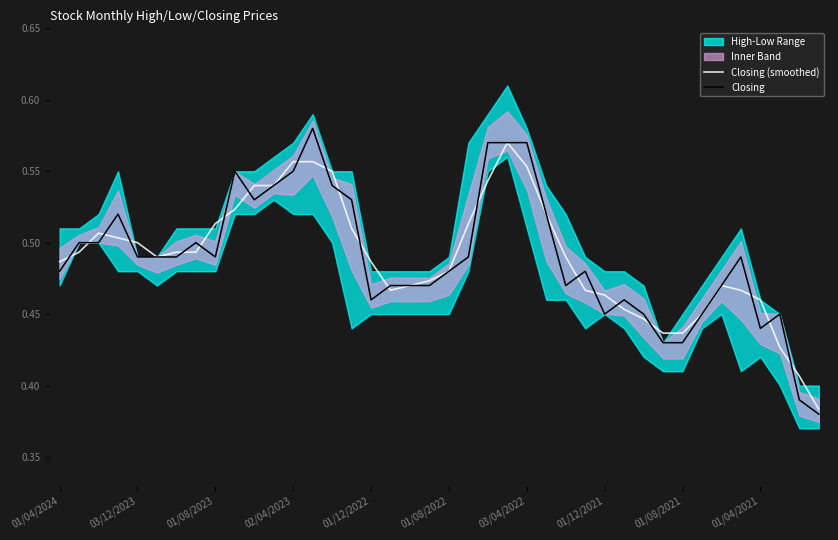

Which series has the largest total across all categories?

Closing (smoothed)